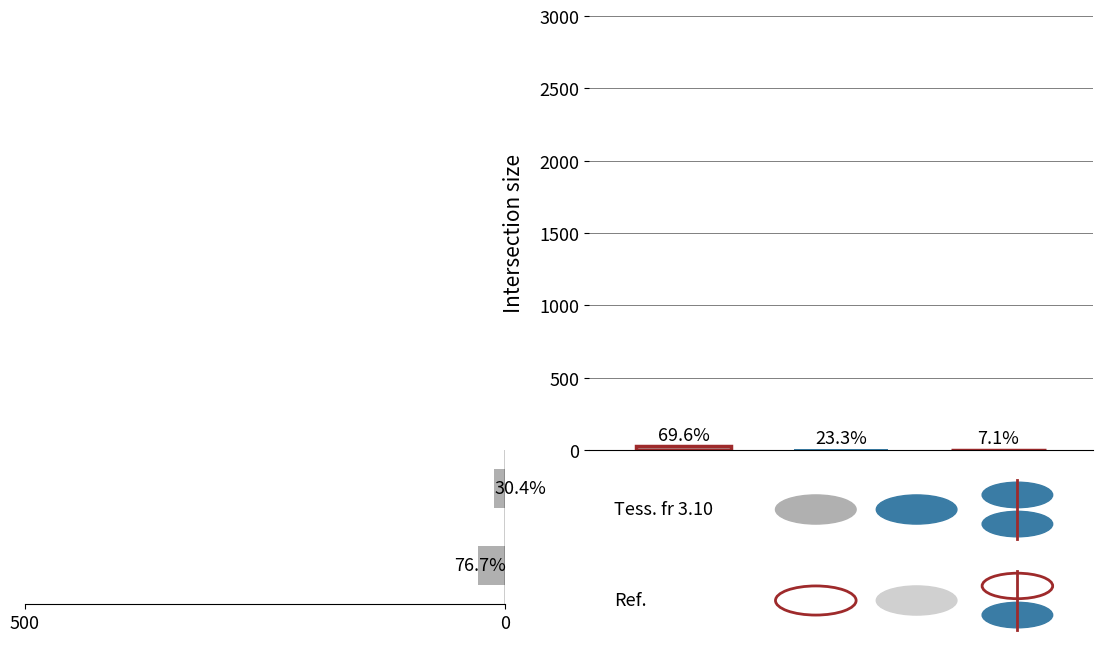

How many bars are there in each group?

3